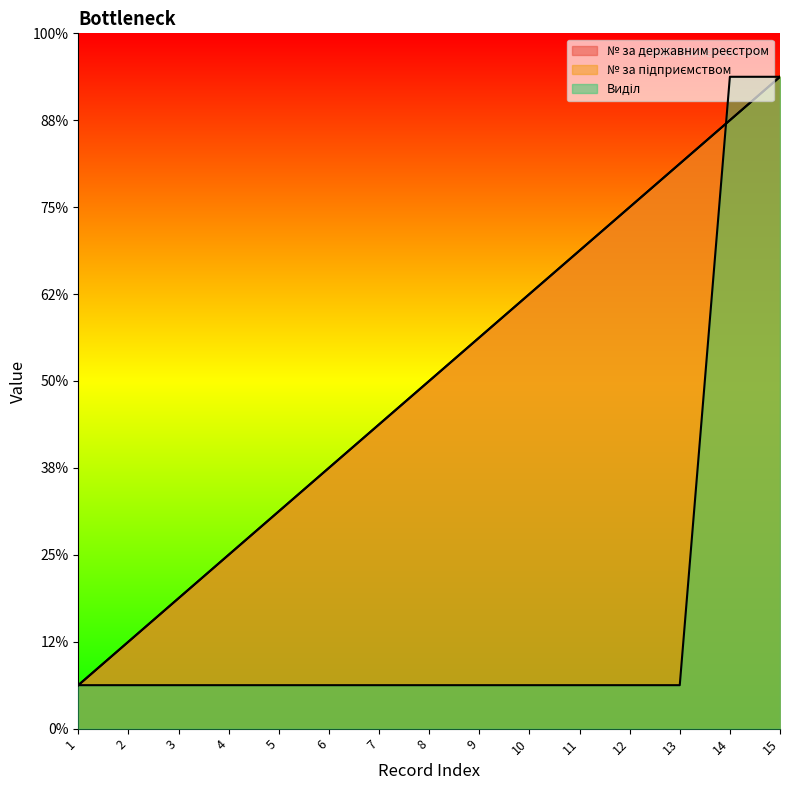

Is it true that Виділ equals 15 at 15?

True